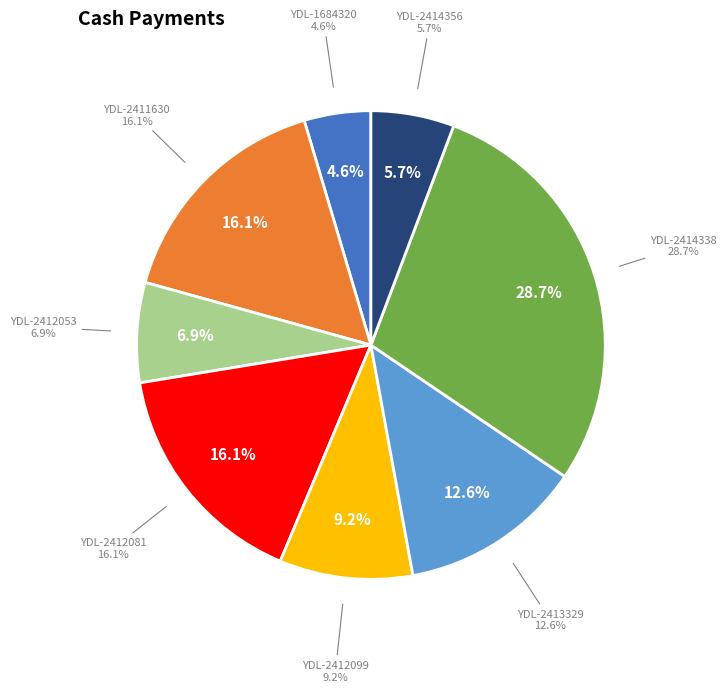

True or false: YDL-2414356 accounts for 15% of the total.

False